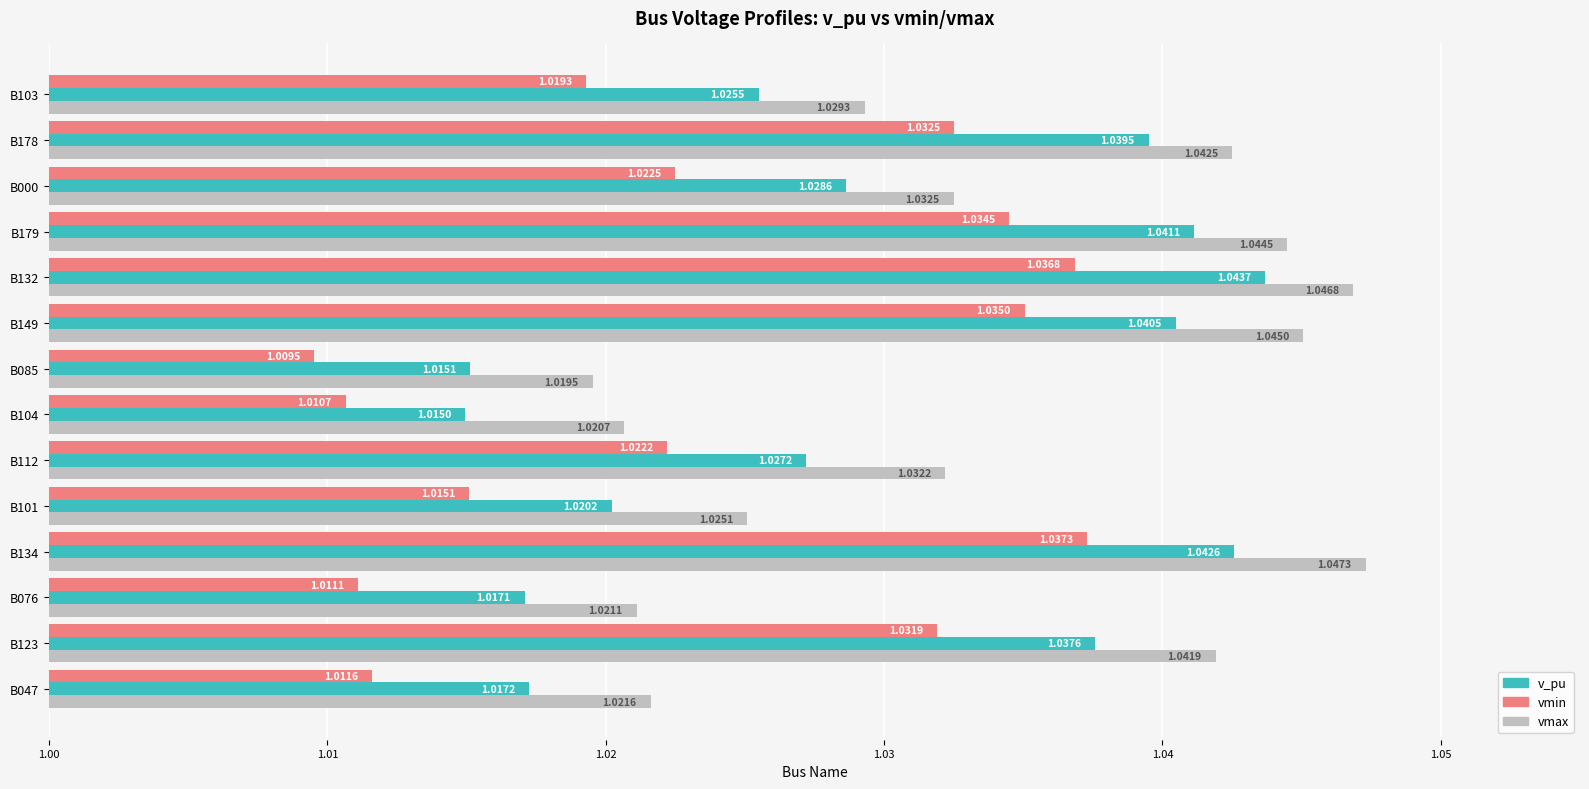

Rank the series at B178 from lowest to highest value.

vmin, v_pu, vmax